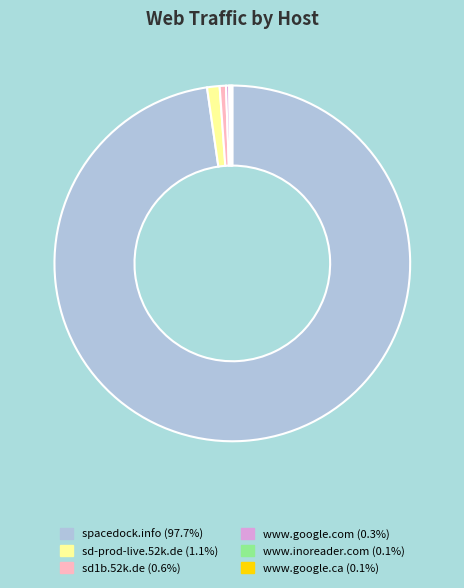

Which slice is the largest?

spacedock.info